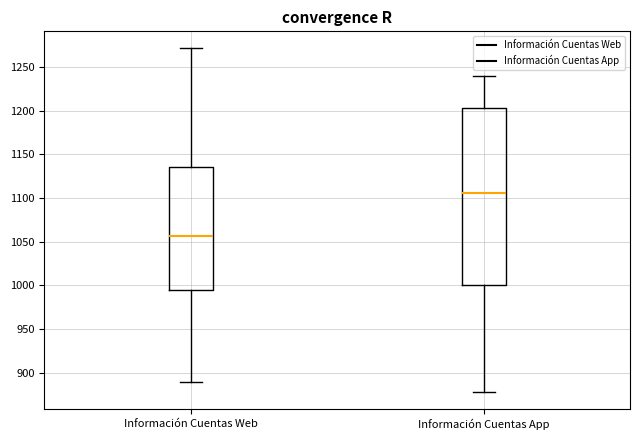

Reading left to right, transcribe this box plot: for each box, give where its median line is, the range the box spans, and where its two whiskers end, as read against the y-axis. The values are not printed on the chart, so give them approximately, as read against the axis.

Información Cuentas Web: median 1055, box 995 to 1135, whiskers 890 to 1270
Información Cuentas App: median 1105, box 1000 to 1205, whiskers 880 to 1240